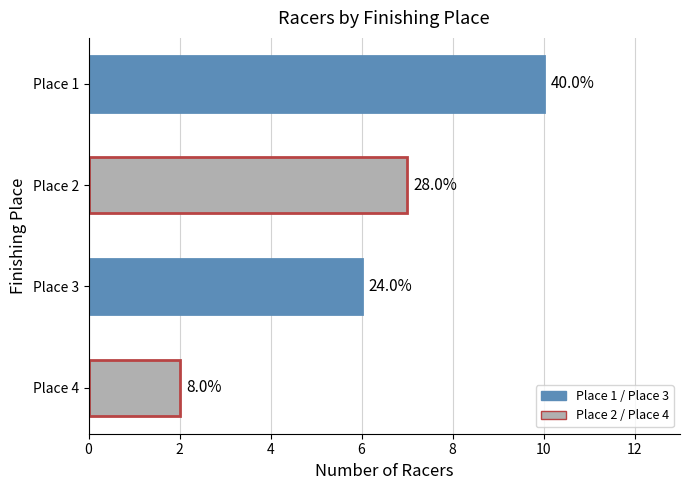

Does the chart contain stacked bars?

No